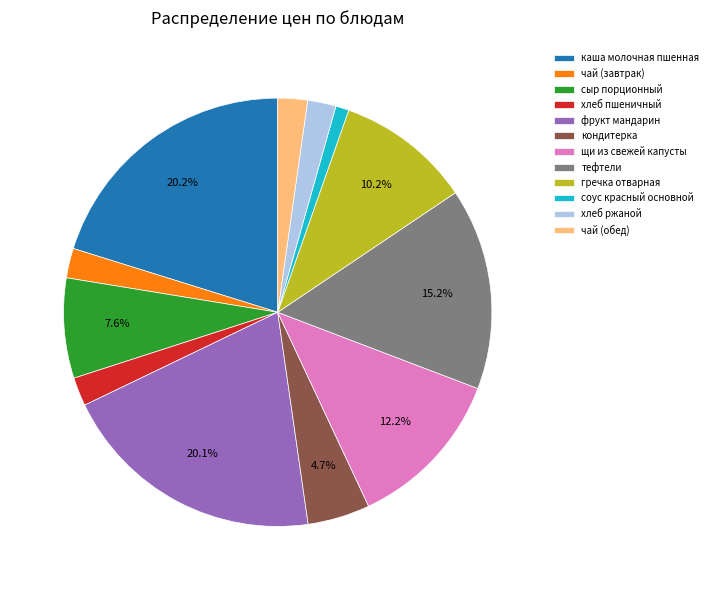

Which slice is the smallest?

соус красный основной